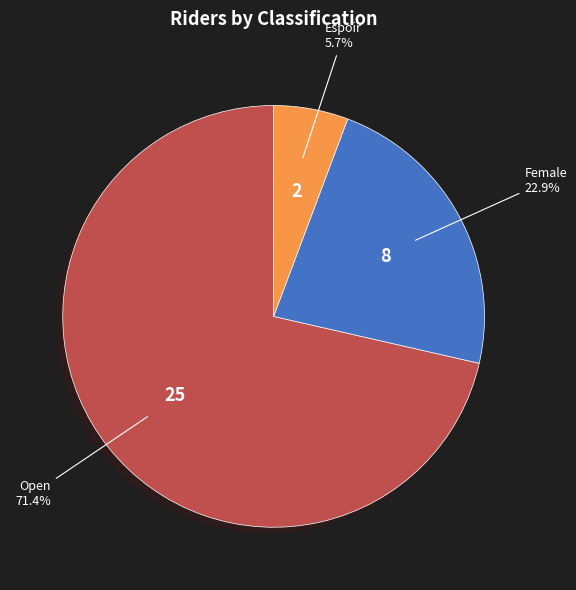

Rank the categories by value from highest to lowest.

Open, Female, Espoir